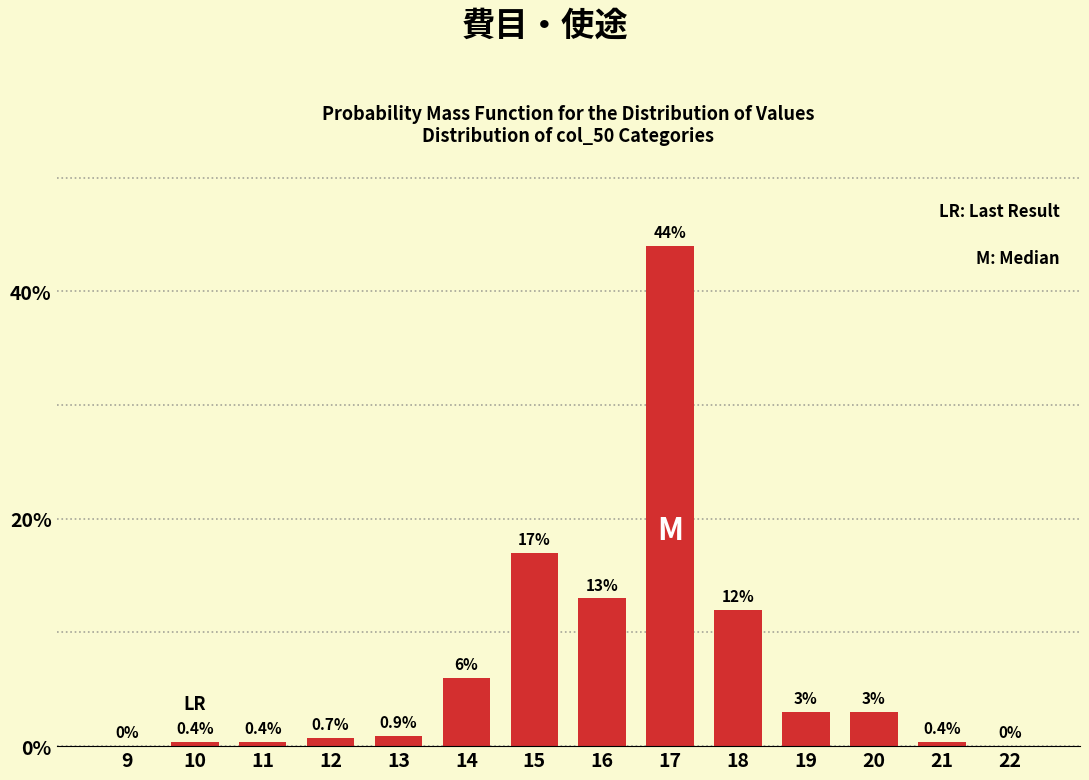

Reading left to right, transcribe all the data shown in this chart.

9=0.0	10=0.4	11=0.4	12=0.7	13=0.9	14=6.0	15=17.0	16=13.0	17=44.0	18=12.0	19=3.0	20=3.0	21=0.4	22=0.0